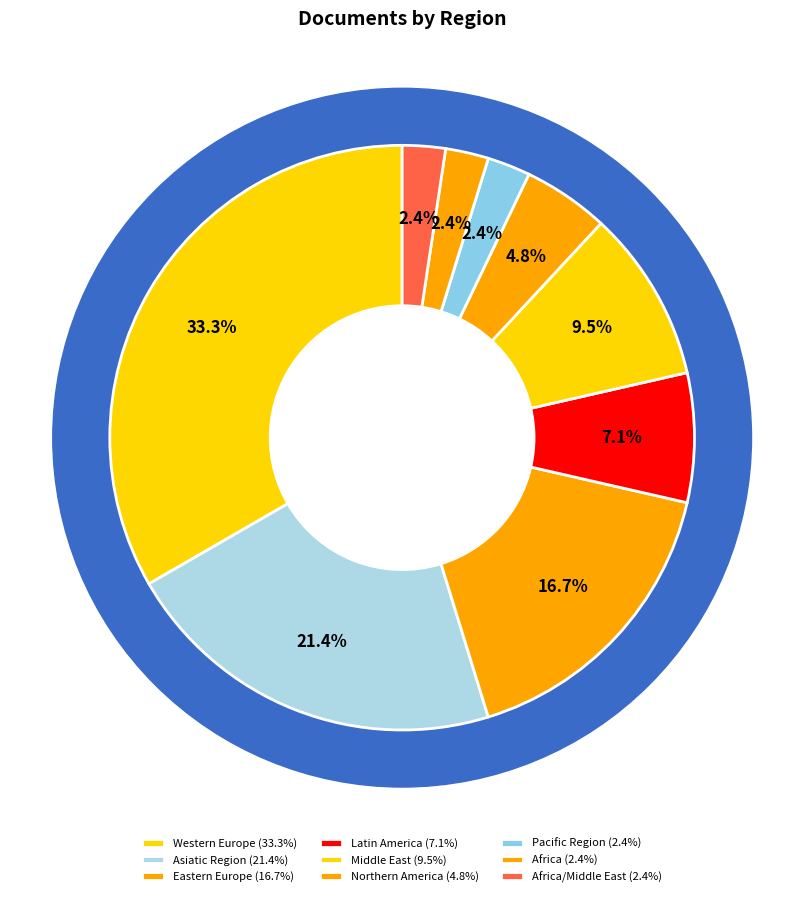

Which category has the biggest portion of the pie?

Western Europe